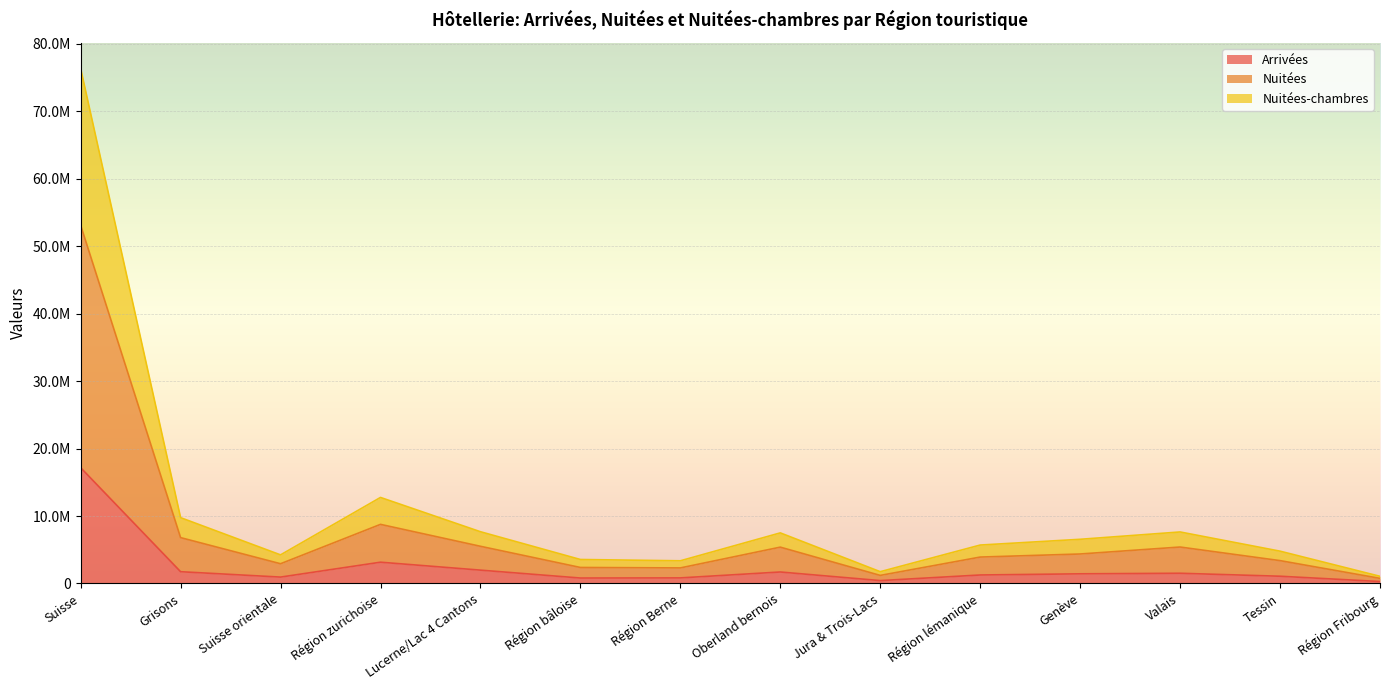

Is the value of Arrivées at Région lémanique greater than the value of Nuitées-chambres at Genève?

No